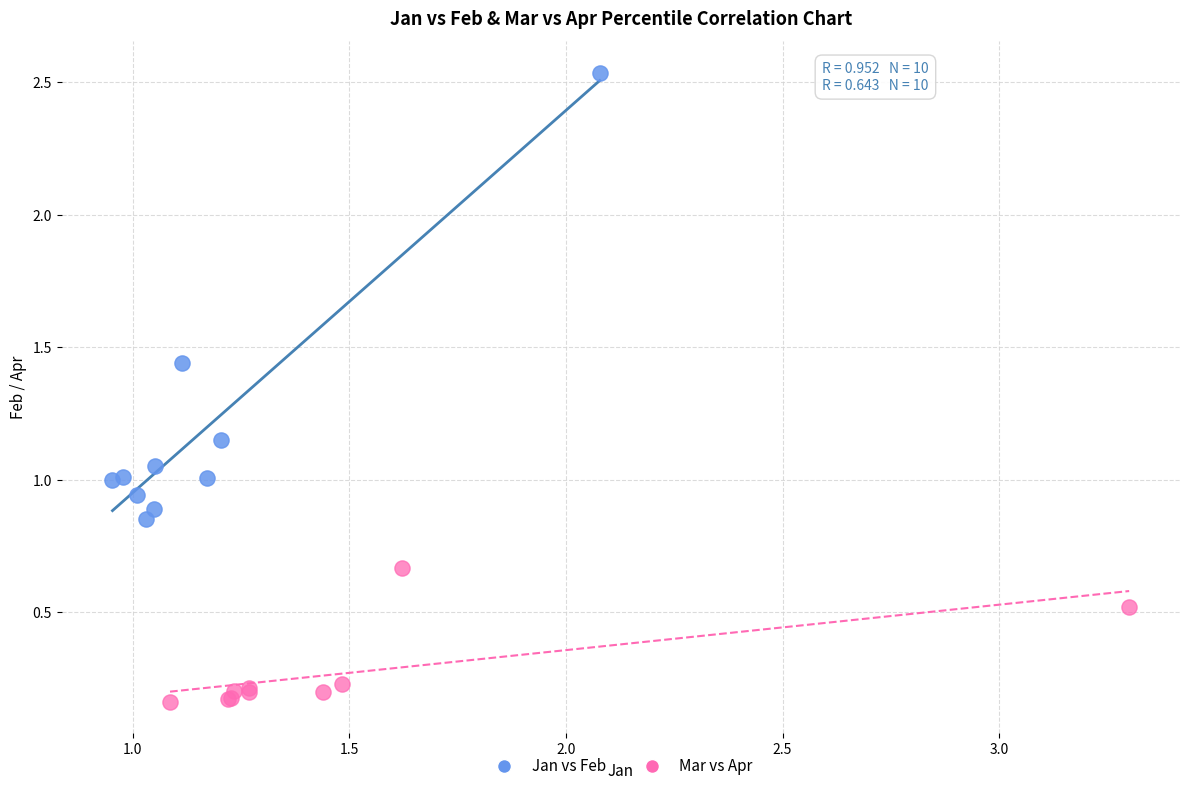

Which series reaches the minimum Y coordinate?

Mar vs Apr